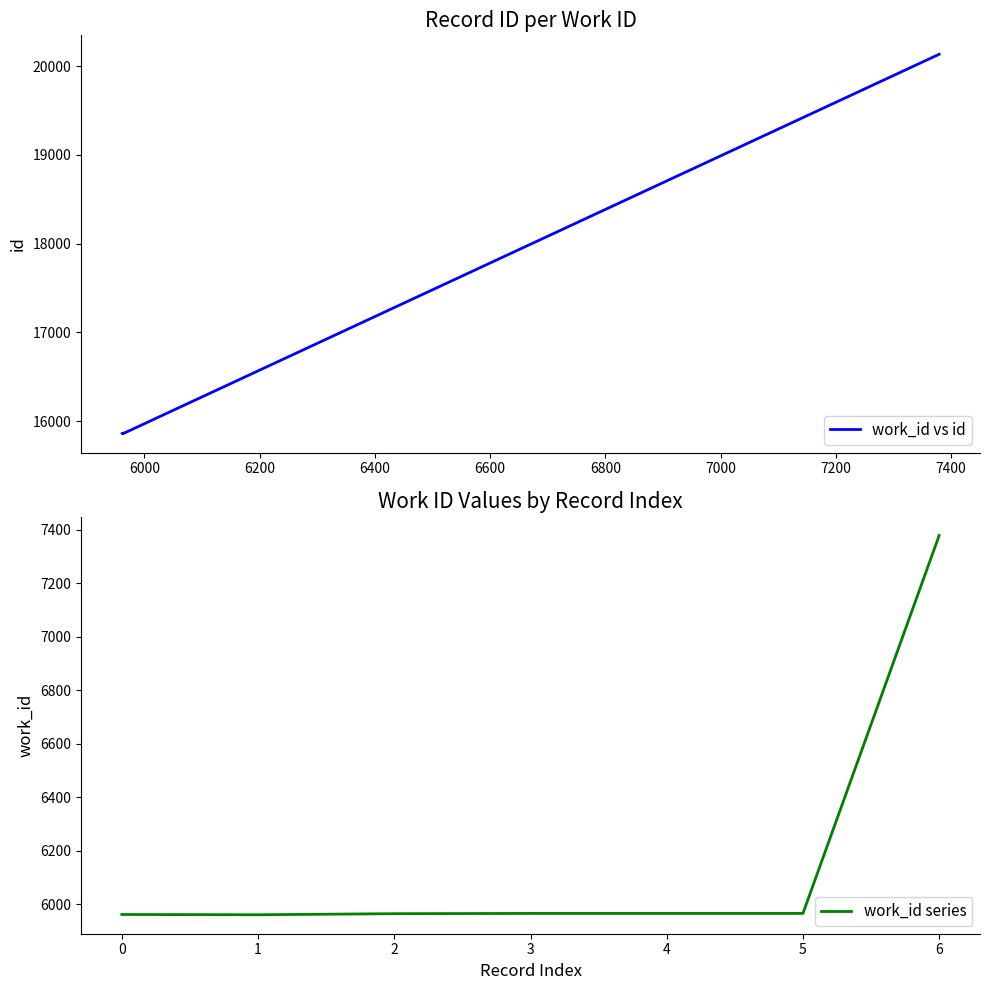

The value of work_id series at 0 is 3139. True or false?

False